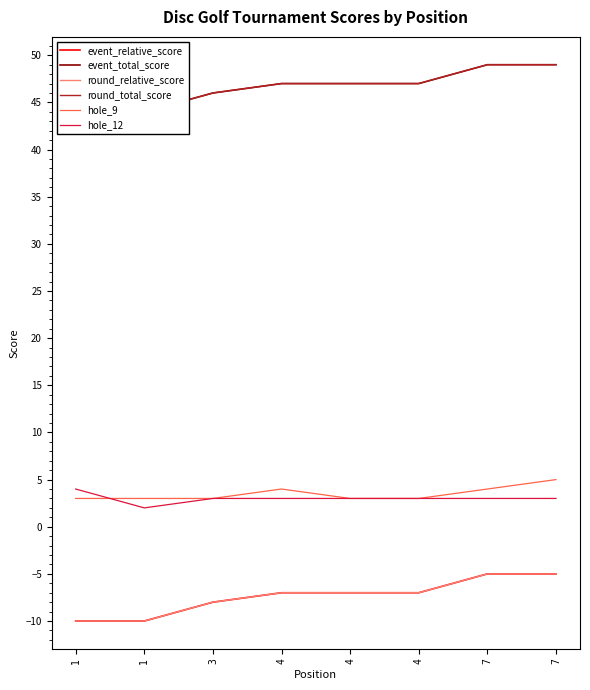

Reading left to right, list all the values displayed in this chart.

event_relative_score: 1=-10	1=-10	3=-8	4=-7	4=-7	4=-7	7=-5	7=-5
event_total_score: 1=44	1=44	3=46	4=47	4=47	4=47	7=49	7=49
round_relative_score: 1=-10	1=-10	3=-8	4=-7	4=-7	4=-7	7=-5	7=-5
round_total_score: 1=44	1=44	3=46	4=47	4=47	4=47	7=49	7=49
hole_9: 1=3	1=3	3=3	4=4	4=3	4=3	7=4	7=5
hole_12: 1=4	1=2	3=3	4=3	4=3	4=3	7=3	7=3